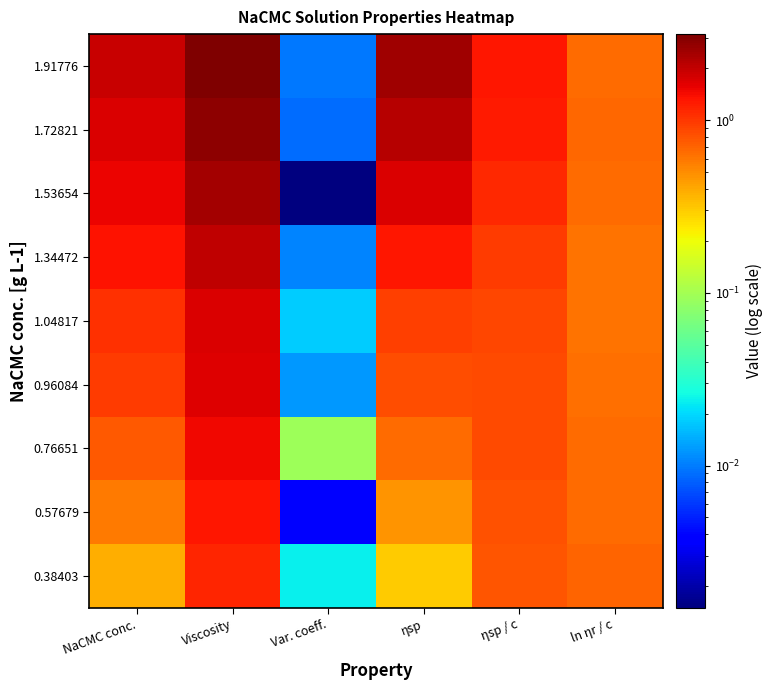

What is the total value across all series at Viscosity?

17.9